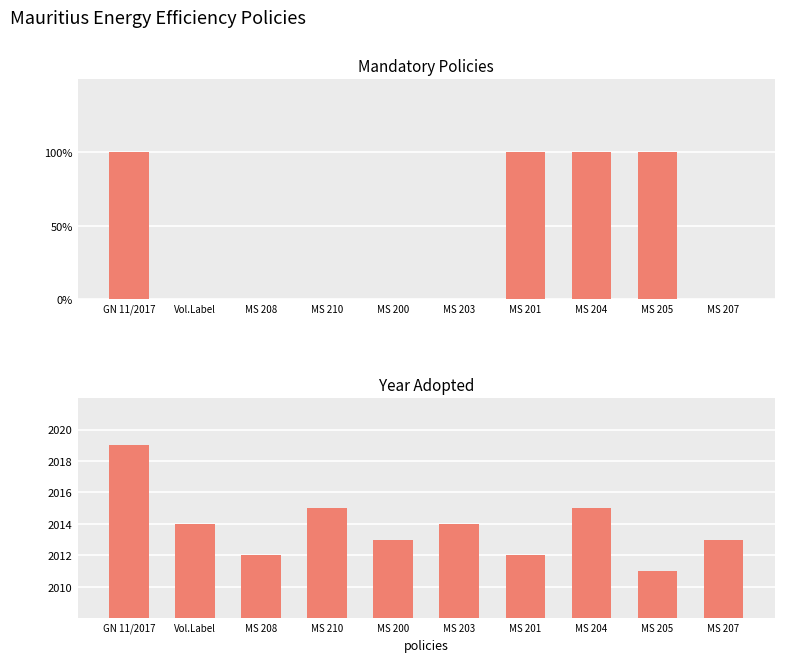

How many values in the Year Adopted series are below 2014?

5